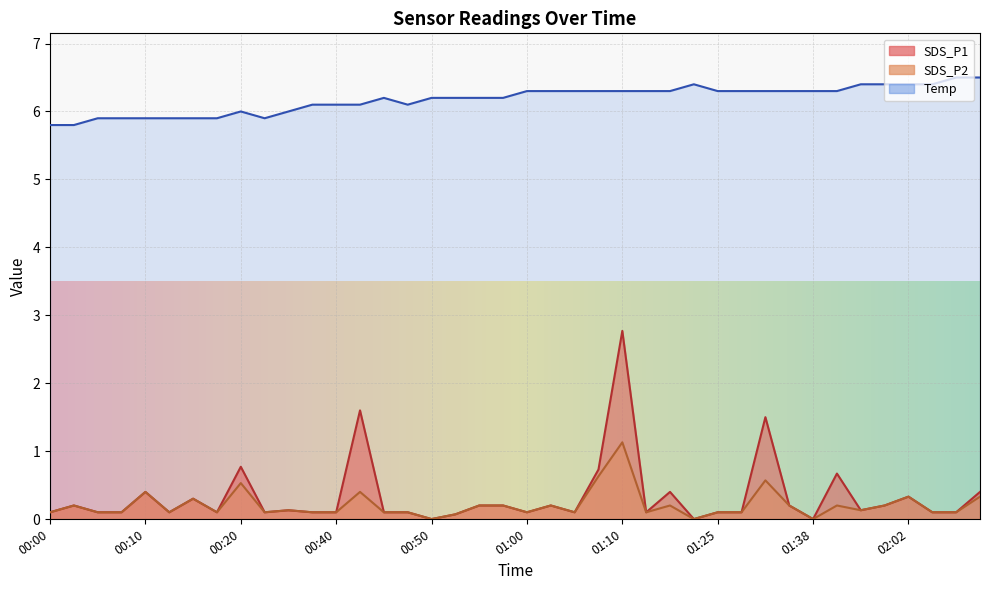

Reading left to right, transcribe all the data shown in this chart.

SDS_P1: 00:00=0.1	00:03=0.2	00:05=0.1	00:08=0.1	00:10=0.4	00:13=0.1	00:15=0.3	00:17=0.1	00:20=0.8	00:22=0.1	00:30=0.1	00:33=0.1	00:40=0.1	00:43=1.6	00:45=0.1	00:48=0.1	00:50=0.0	00:53=0.1	00:55=0.2	00:57=0.2	01:00=0.1	01:02=0.2	01:05=0.1	01:07=0.7	01:10=2.8	01:12=0.1	01:17=0.4	01:22=0.0	01:25=0.1	01:27=0.1	01:30=1.5	01:32=0.2	01:38=0.0	01:41=0.7	01:43=0.1	01:46=0.2	02:02=0.3	02:21=0.1	02:24=0.1	02:43=0.4
SDS_P2: 00:00=0.1	00:03=0.2	00:05=0.1	00:08=0.1	00:10=0.4	00:13=0.1	00:15=0.3	00:17=0.1	00:20=0.5	00:22=0.1	00:30=0.1	00:33=0.1	00:40=0.1	00:43=0.4	00:45=0.1	00:48=0.1	00:50=0.0	00:53=0.1	00:55=0.2	00:57=0.2	01:00=0.1	01:02=0.2	01:05=0.1	01:07=0.6	01:10=1.1	01:12=0.1	01:17=0.2	01:22=0.0	01:25=0.1	01:27=0.1	01:30=0.6	01:32=0.2	01:38=0.0	01:41=0.2	01:43=0.1	01:46=0.2	02:02=0.3	02:21=0.1	02:24=0.1	02:43=0.3
Temp: 00:00=5.8	00:03=5.8	00:05=5.9	00:08=5.9	00:10=5.9	00:13=5.9	00:15=5.9	00:17=5.9	00:20=6.0	00:22=5.9	00:30=6.0	00:33=6.1	00:40=6.1	00:43=6.1	00:45=6.2	00:48=6.1	00:50=6.2	00:53=6.2	00:55=6.2	00:57=6.2	01:00=6.3	01:02=6.3	01:05=6.3	01:07=6.3	01:10=6.3	01:12=6.3	01:17=6.3	01:22=6.4	01:25=6.3	01:27=6.3	01:30=6.3	01:32=6.3	01:38=6.3	01:41=6.3	01:43=6.4	01:46=6.4	02:02=6.4	02:21=6.4	02:24=6.5	02:43=6.5